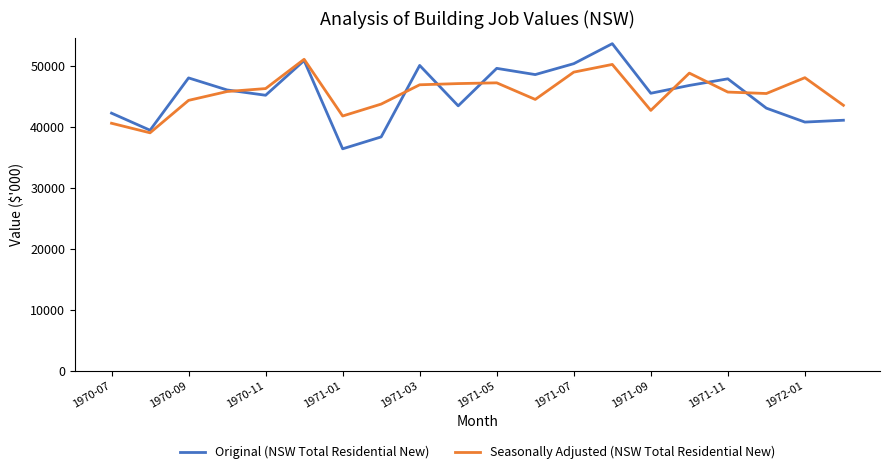

Which series has the widest spread of values?

Original (NSW Total Residential New)